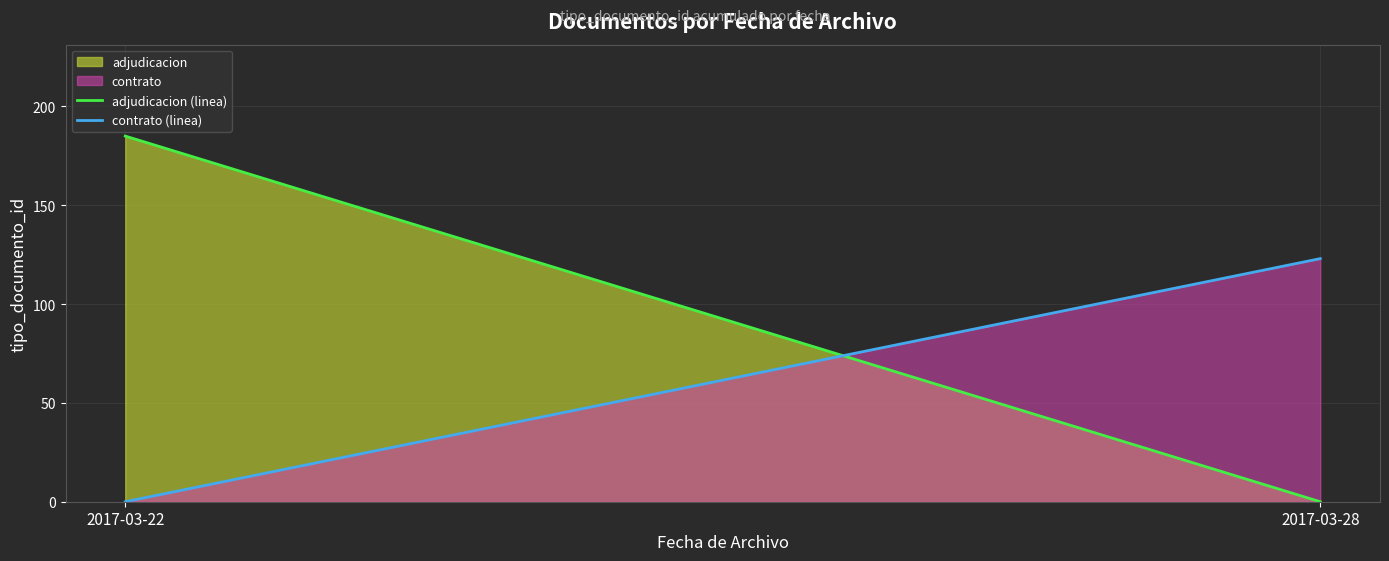

At 2017-03-28, list the series in order from largest to smallest.

contrato, adjudicacion